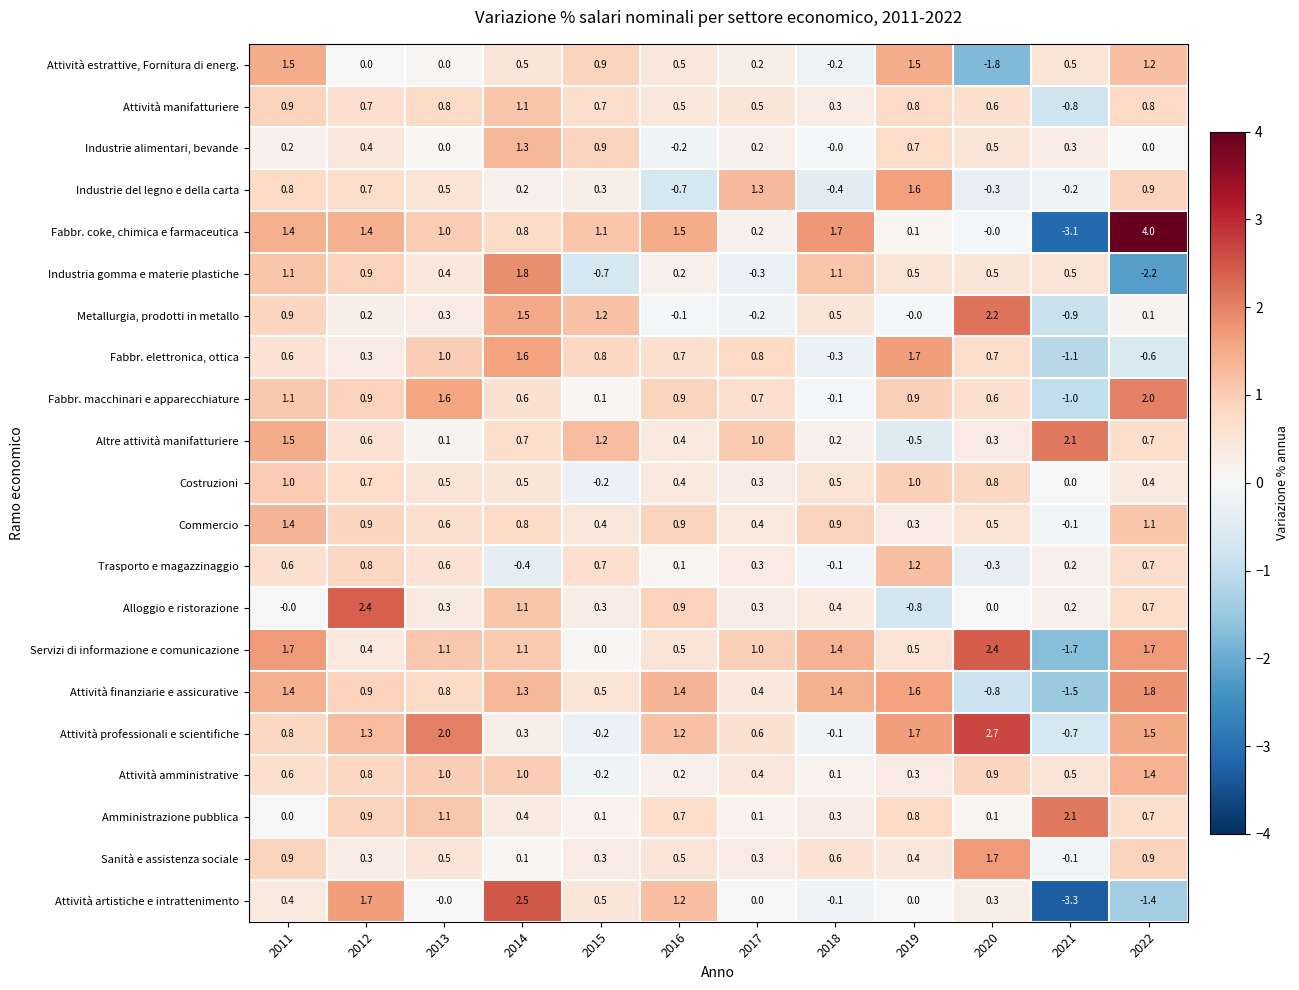

At which label does Attività professionali e scientifiche first exceed 1?

2012